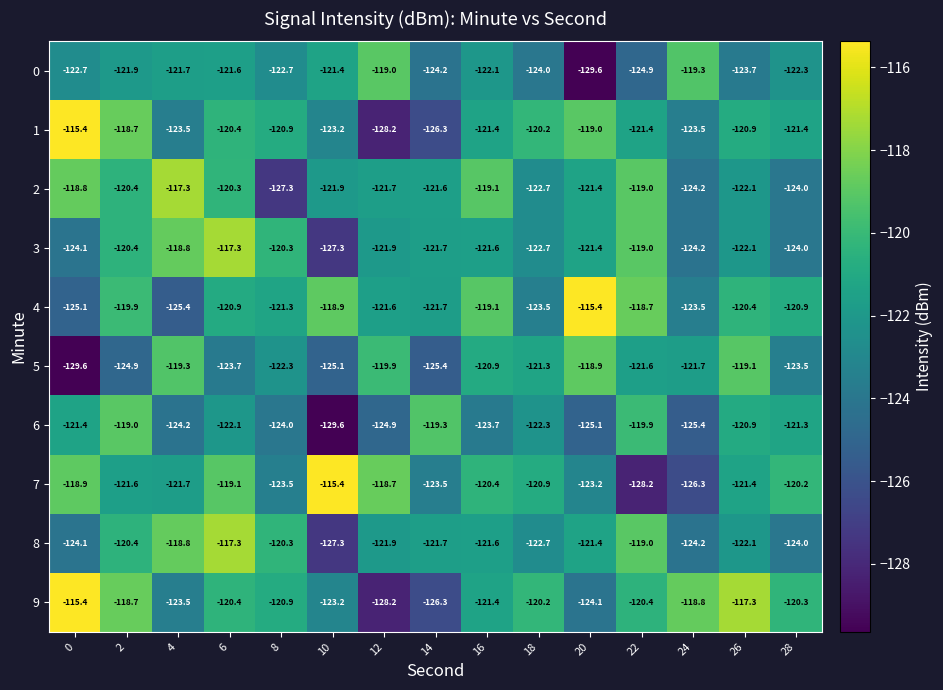

True or false: 5 has a value of -121.7 at 24.

True